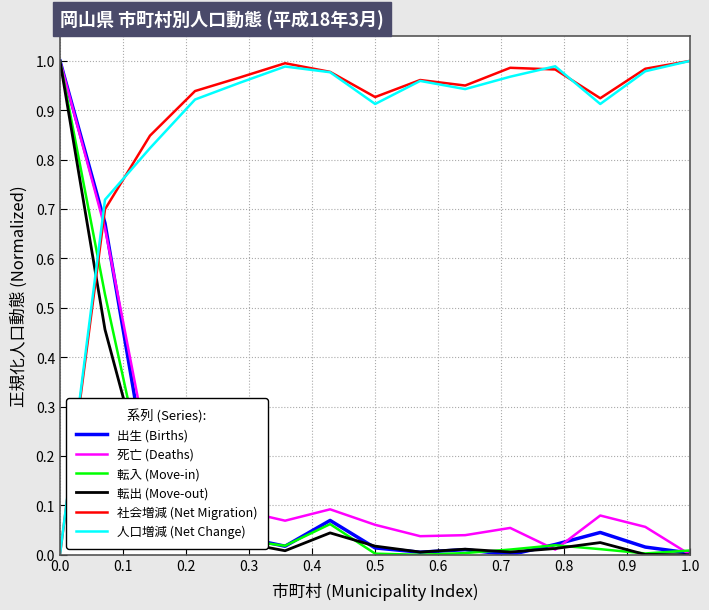

True or false: 転出 (Move-out) and 人口増減 (Net Change) cross at least once.

True